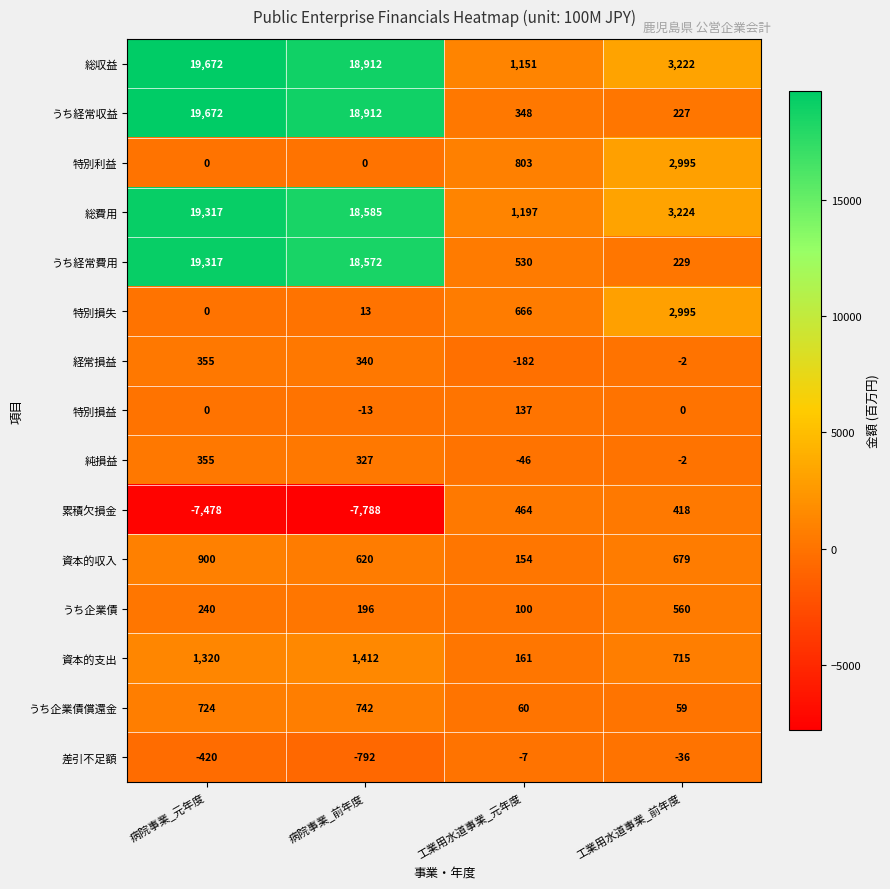

What is the greatest value displayed?

19672